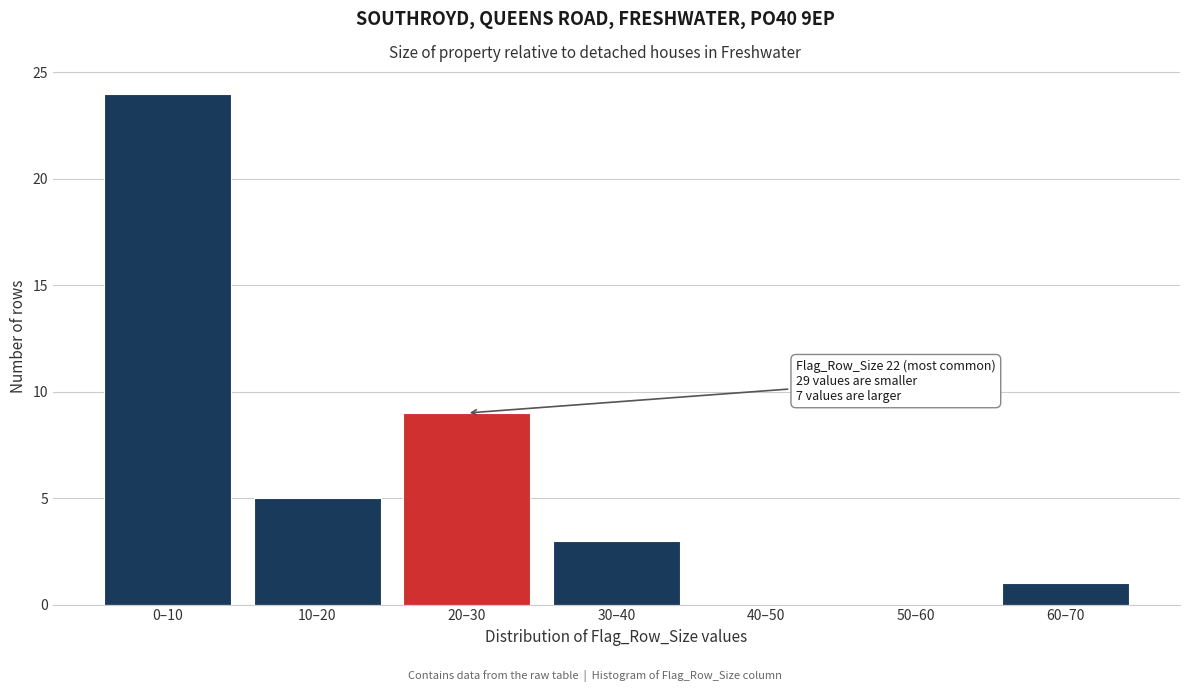

Reading right to left, what are all the values shown in this chart?

60–70=1	50–60=0	40–50=0	30–40=3	20–30=9	10–20=5	0–10=24